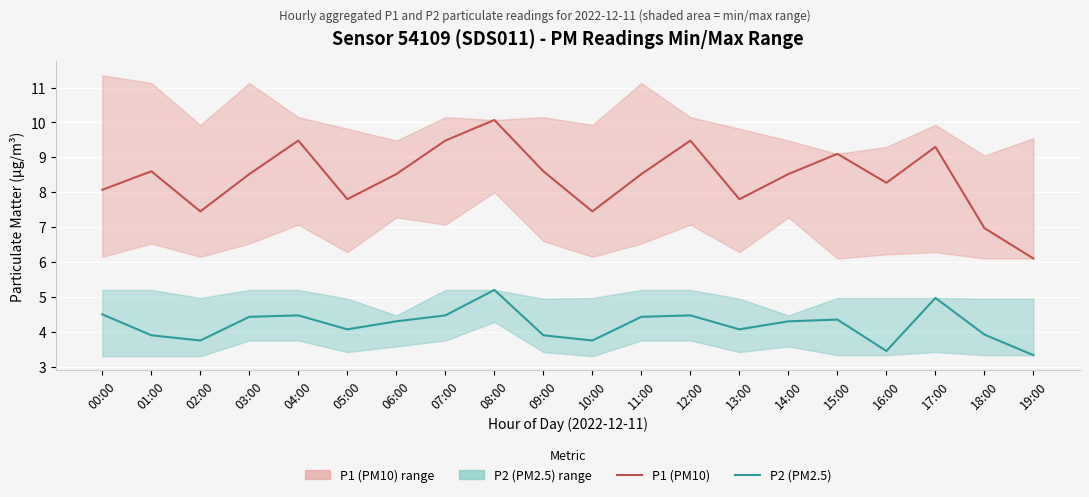

At which category does the chart reach its minimum across all series?

19:00